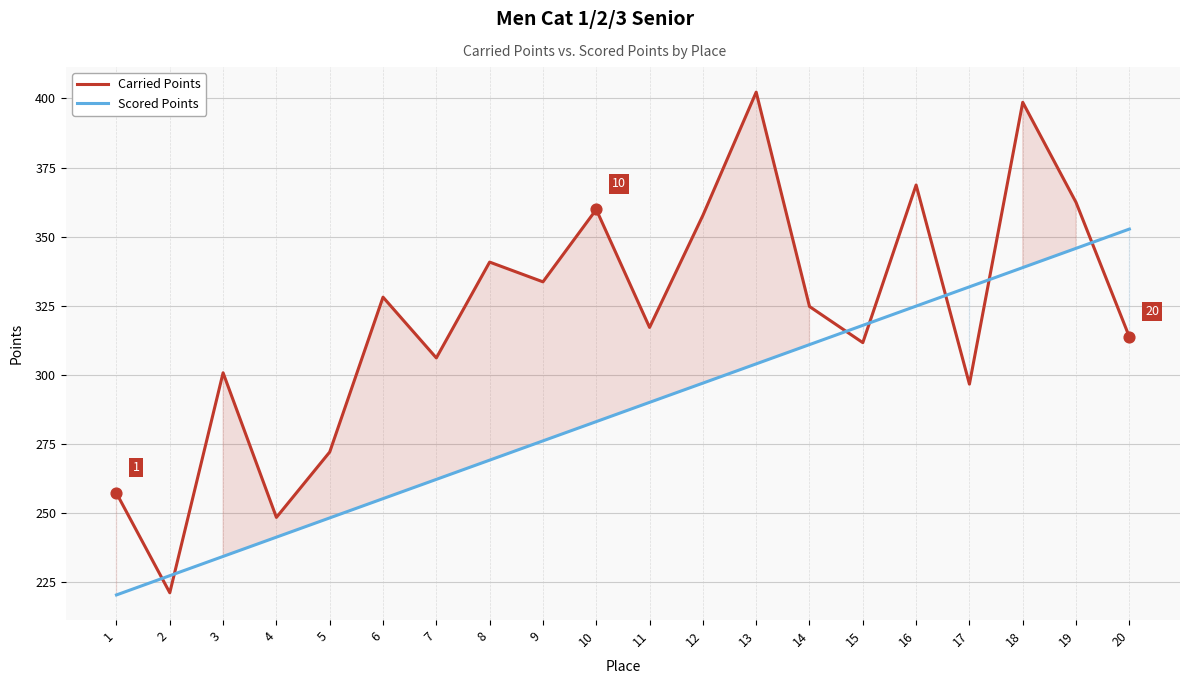

Which series has the largest Y range (max minus min)?

Carried Points